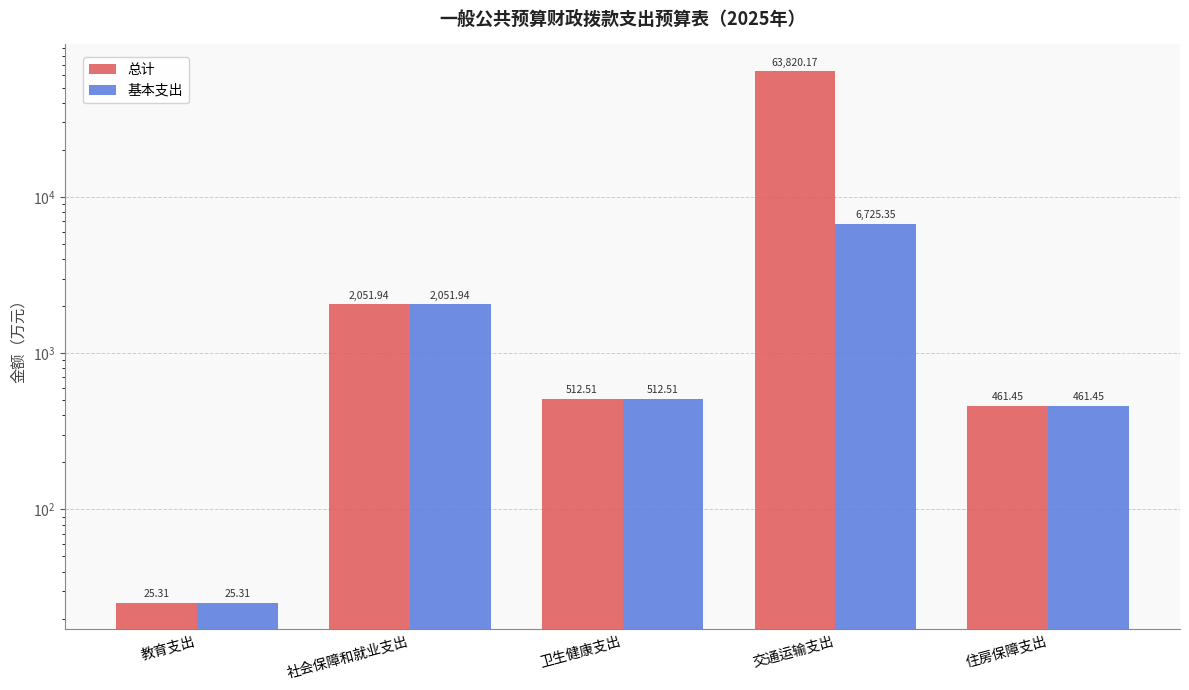

Reading left to right, transcribe all the data shown in this chart.

总计: 教育支出=25.3	社会保障和就业支出=2051.9	卫生健康支出=512.5	交通运输支出=63820.2	住房保障支出=461.4
基本支出: 教育支出=25.3	社会保障和就业支出=2051.9	卫生健康支出=512.5	交通运输支出=6725.4	住房保障支出=461.4